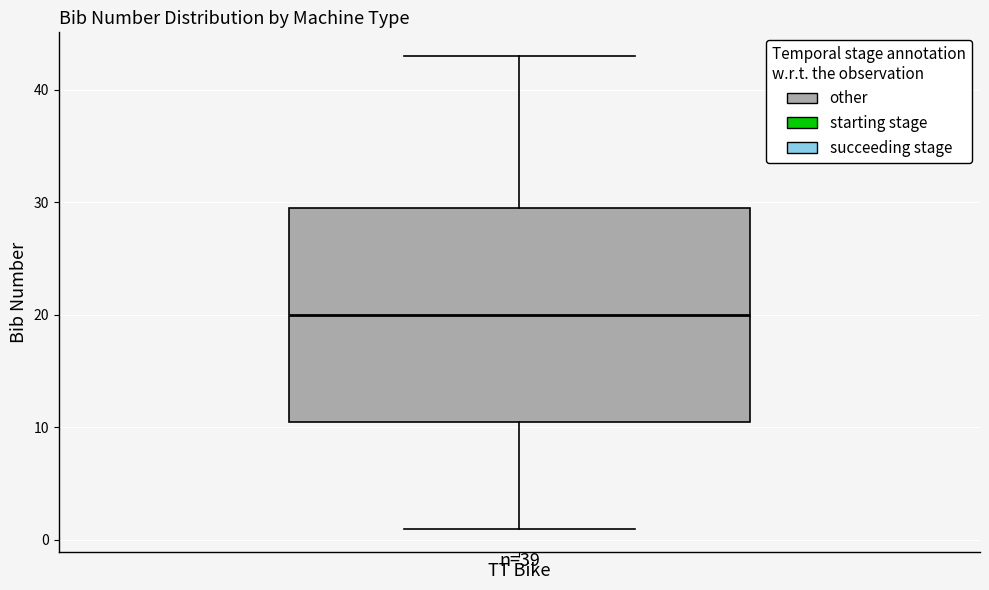

Read this box plot against the y-axis: the position of the median line, the range covered by the box, and the ends of both whiskers. The values are not printed on the chart, so give them approximately, as read against the axis.

median 20, box 11 to 30, whiskers 1 to 43